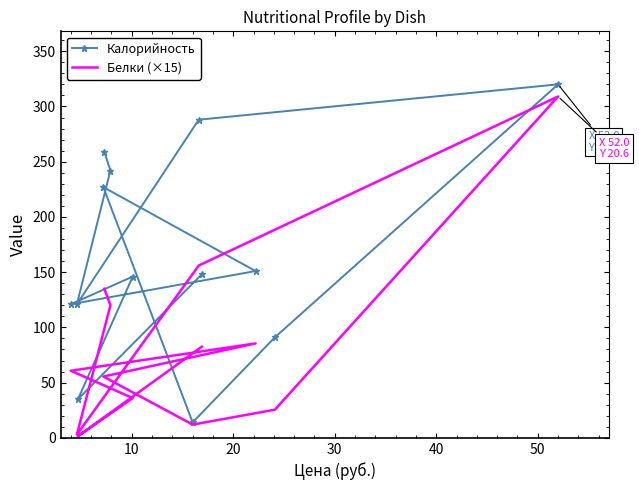

List the series in order of their overall mean, lowest first.

Белки (×15), Калорийность